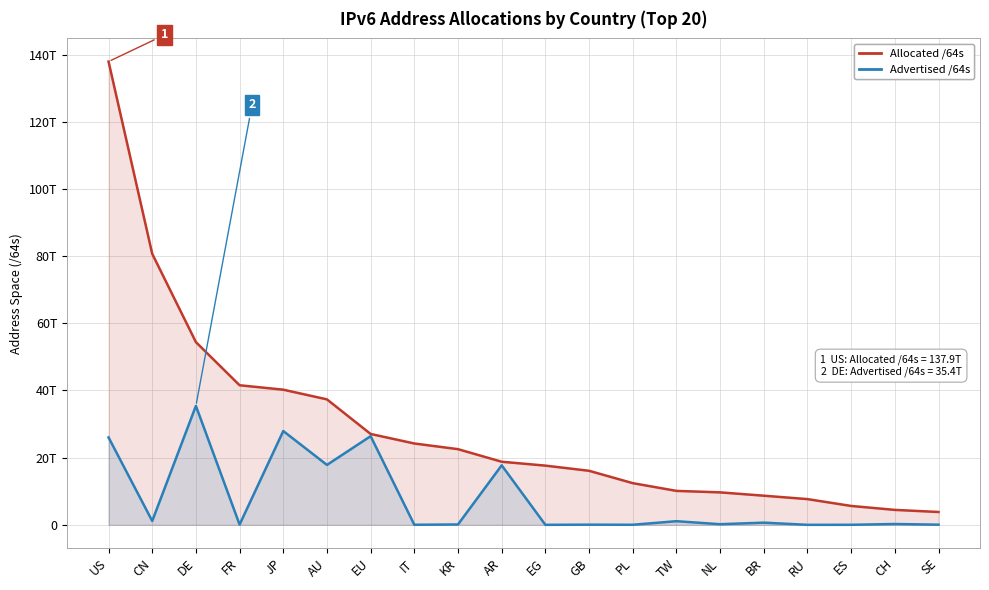

At which label does Advertised /64s reach its minimum?

EG